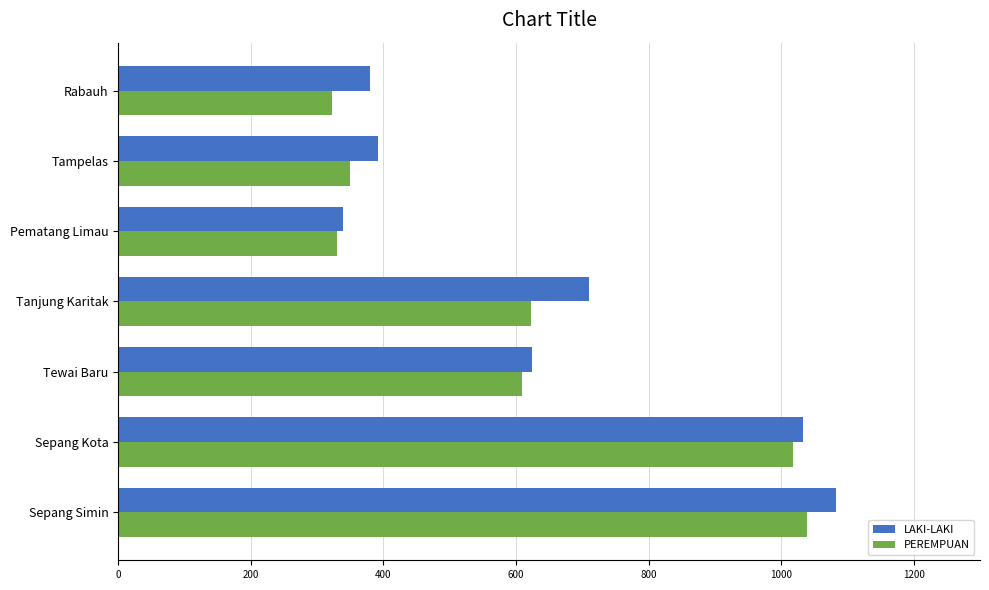

The LAKI-LAKI series shows 624 at Tewai Baru. True or false?

True